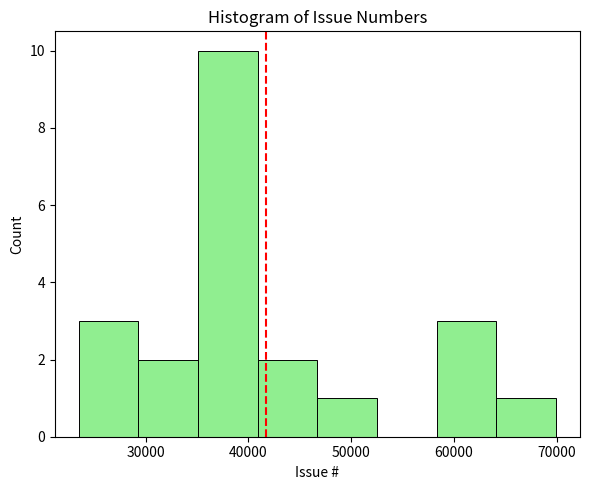

Reading left to right, transcribe this chart: for each bar, give the range it covers on the x-axis and its height. Neither the bar edges nor the heights are printed on the chart, so give them approximately, as read against the axes.

23000 to 29000: 3
29000 to 35000: 2
35000 to 41000: 10
41000 to 47000: 2
47000 to 53000: 1
53000 to 58000: 0
58000 to 64000: 3
64000 to 70000: 1